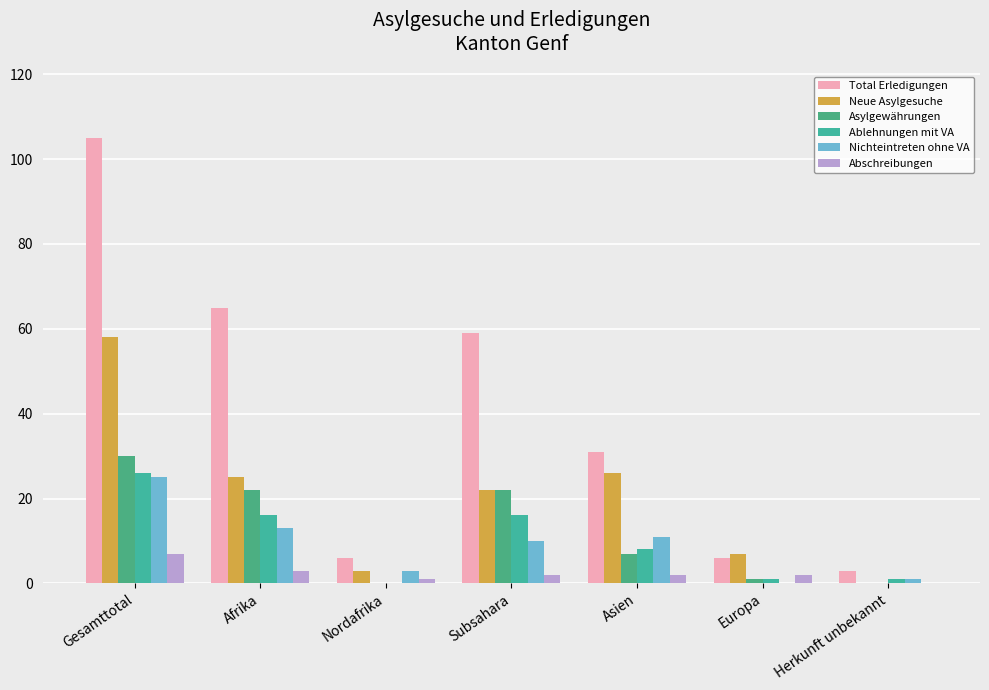

What are all the series names shown in the legend?

Total Erledigungen, Neue Asylgesuche, Asylgewährungen, Ablehnungen mit VA, Nichteintreten ohne VA, Abschreibungen